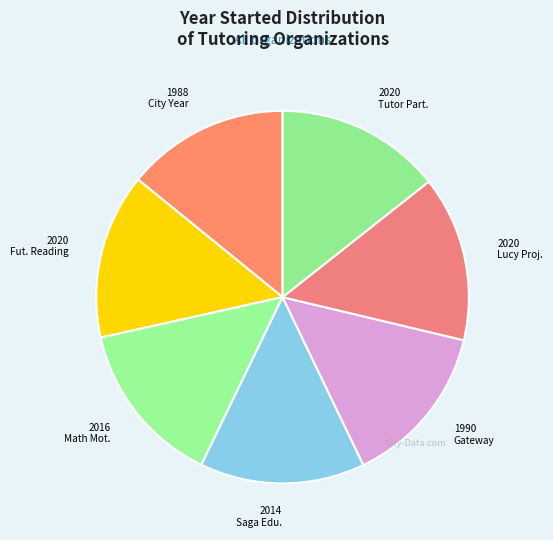

Which category has the biggest portion of the pie?

Future of Reading